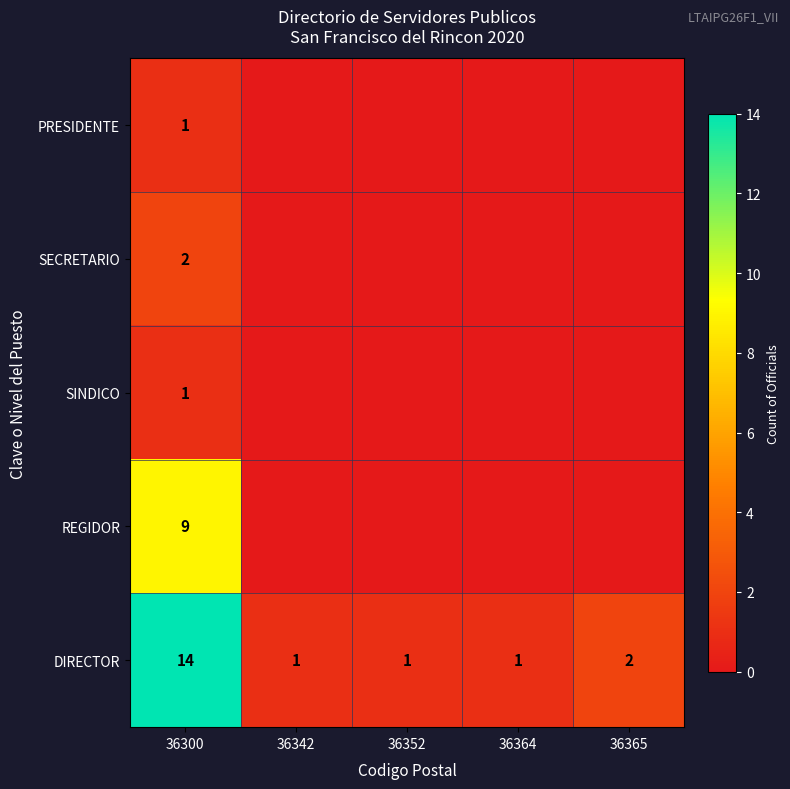

Is it true that DIRECTOR equals 1 at 36352?

True